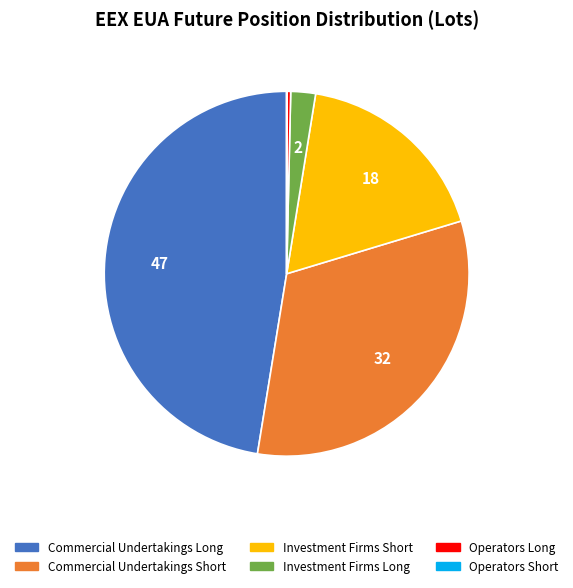

Which has a higher value, Investment Firms Long or Commercial Undertakings Long?

Commercial Undertakings Long